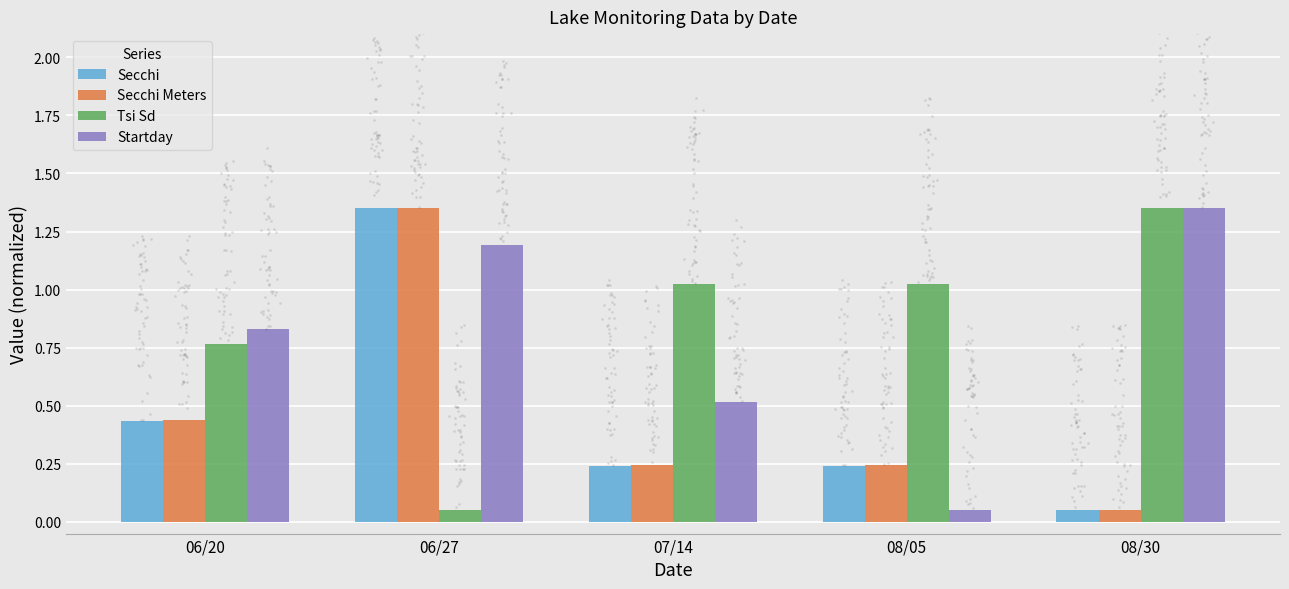

Which series has the widest spread of Y values?

Secchi